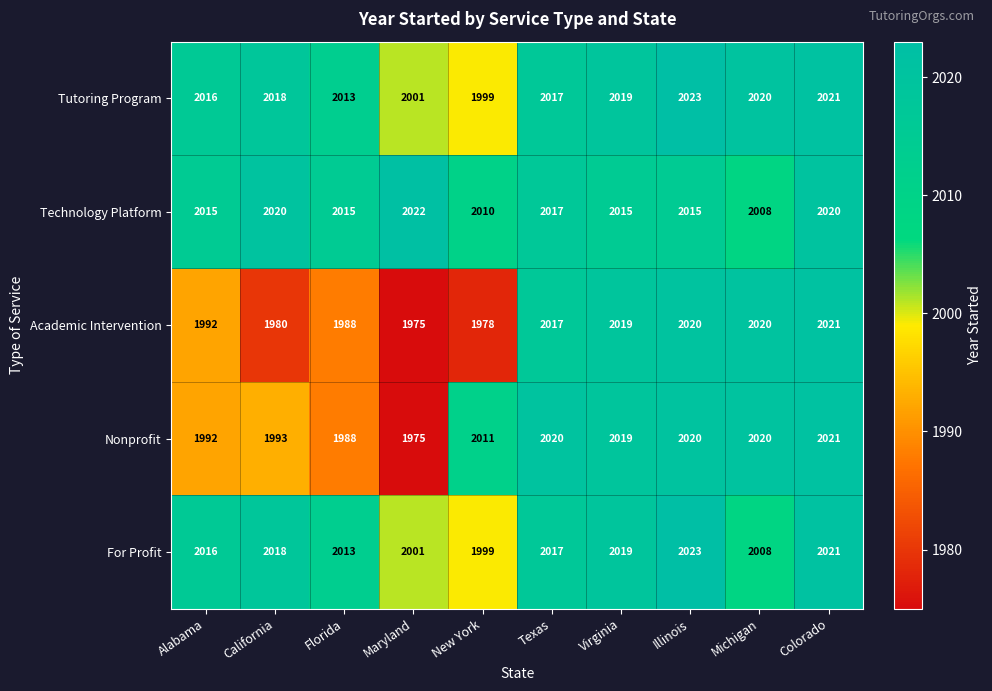

Which category has the lowest value in the Academic Intervention series?

Maryland